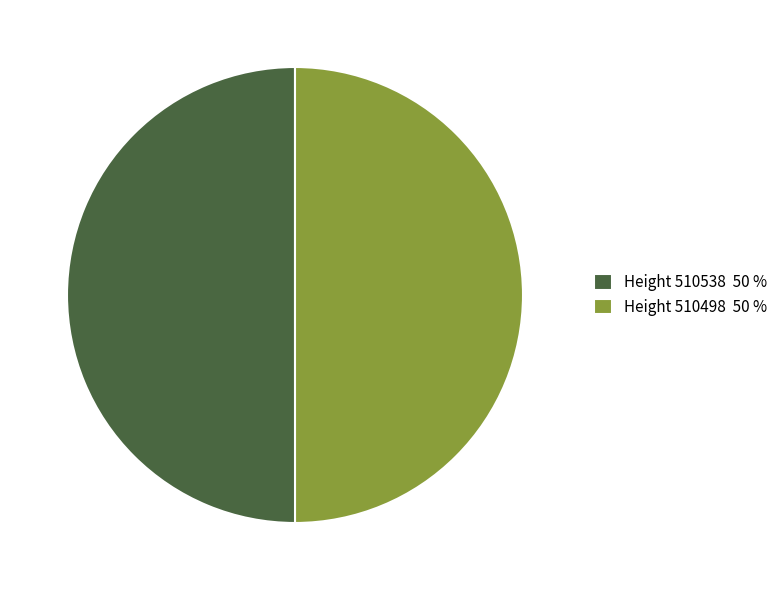

Combined, do Height 510498 50 % and Height 510538 50 % account for over 50%?

Yes